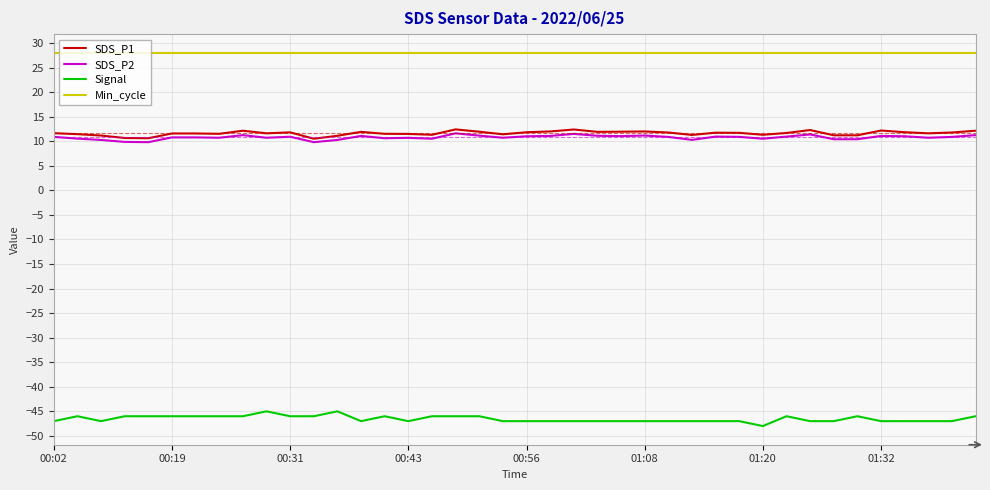

List the series in order of their peak value, highest first.

Min_cycle, SDS_P1, SDS_P2, Signal